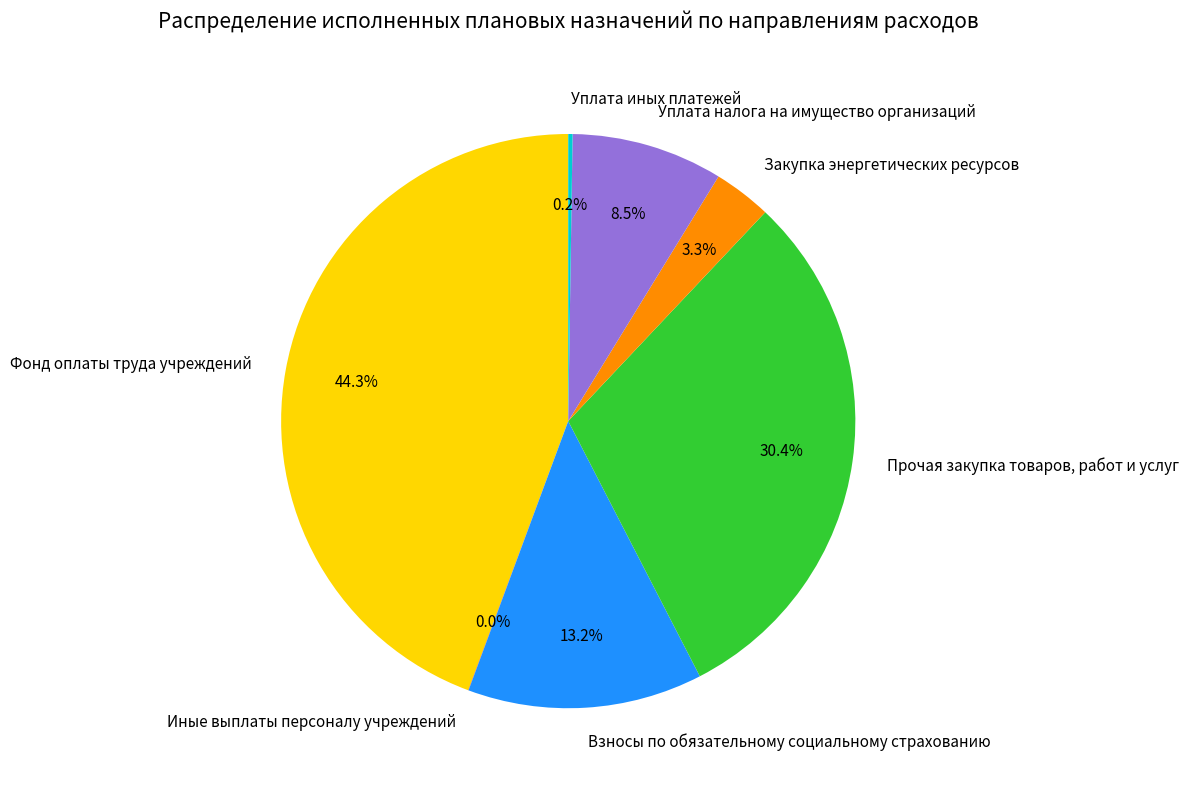

Which category has the biggest portion of the pie?

Фонд оплаты труда учреждений